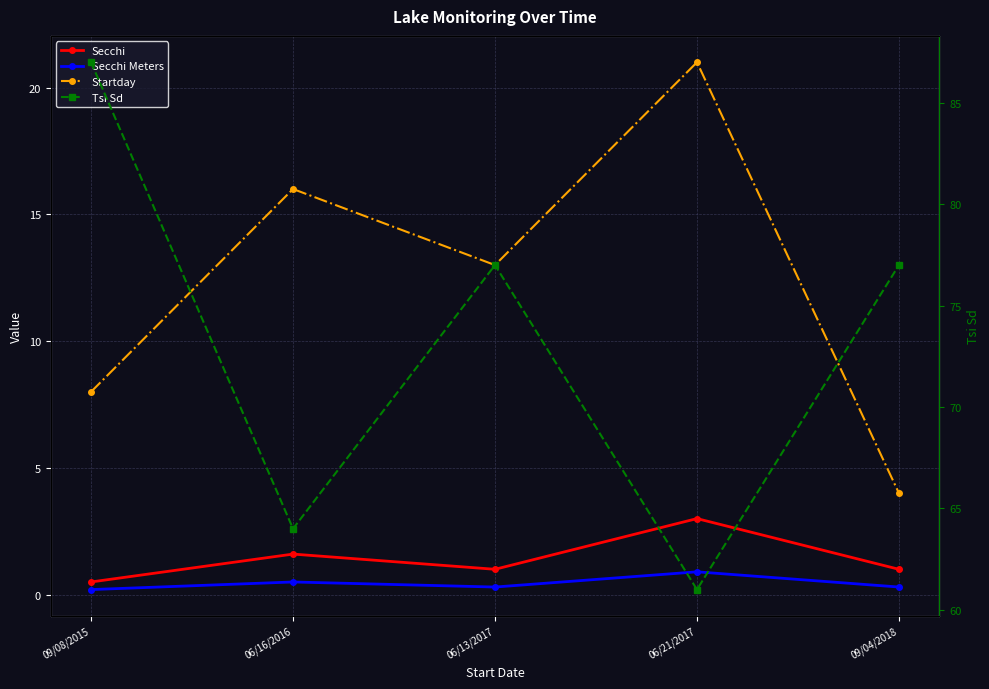

Reading left to right, extract all data points from this chart.

Secchi: 0.5	1.6	1.0	3.0	1.0
Secchi Meters: 0.2	0.5	0.3	0.9	0.3
Startday: 8.0	16.0	13.0	21.0	4.0
Tsi Sd: 87.0	64.0	77.0	61.0	77.0